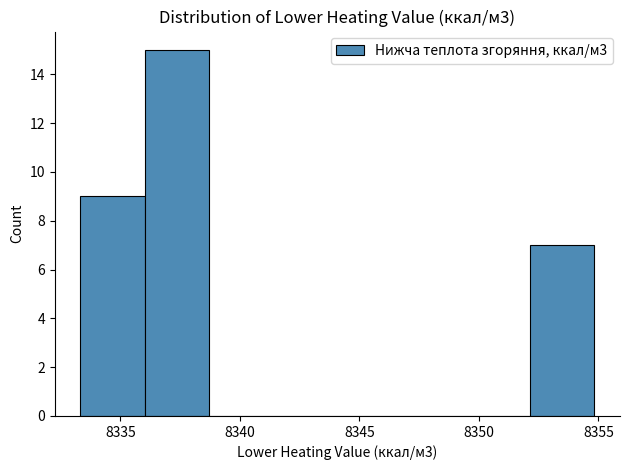

How tall is the bar that spans 8352.0 to 8355.0 on the x-axis? Neither the bar edges nor the heights are printed on the chart, so give them approximately, as read against the axes.

7